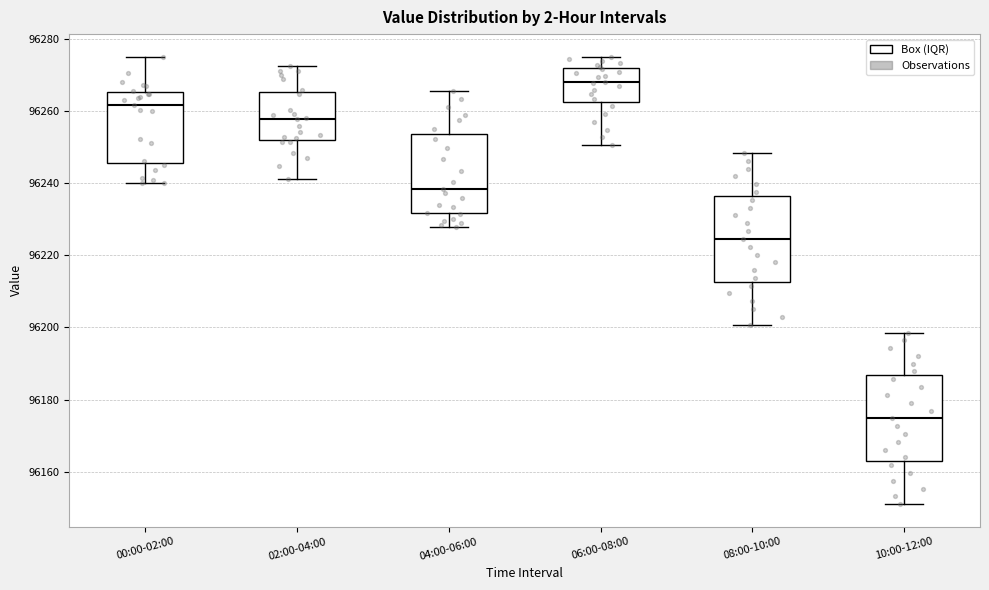

Where does the median line of the box for 06:00-08:00 sit on the y-axis? The values are not printed on the chart, so give them approximately, as read against the axis.

96268